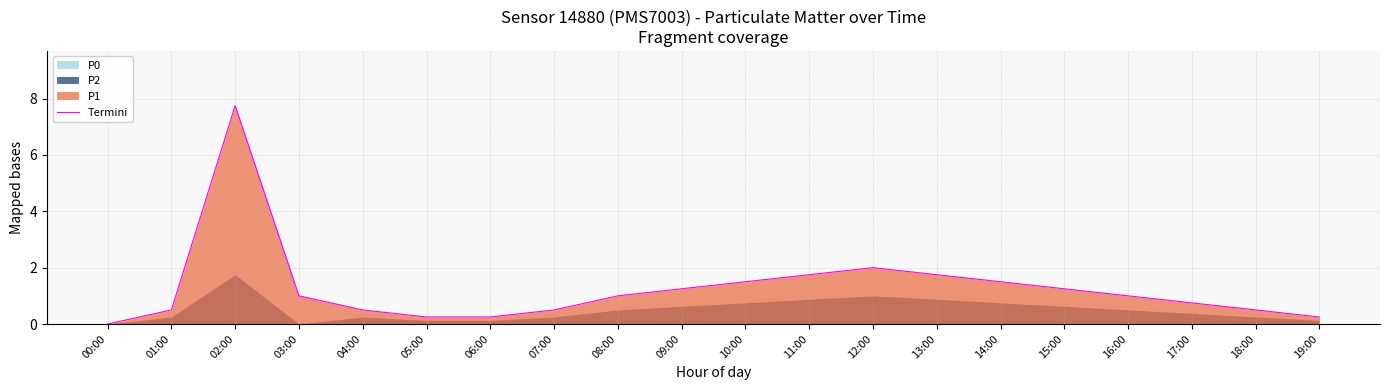

How many data points are above 1?

8